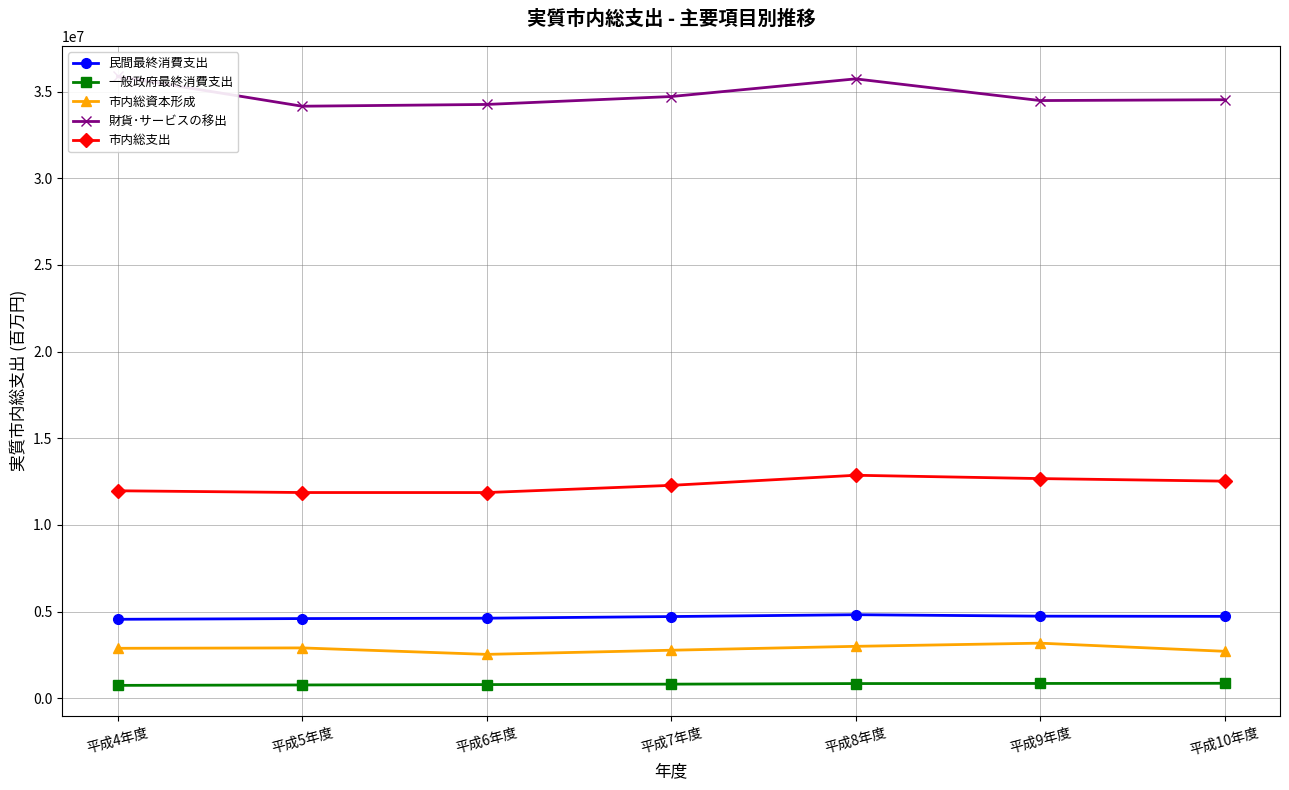

What are all the series names shown in the legend?

民間最終消費支出, 一般政府最終消費支出, 市内総資本形成, 財貨･サービスの移出, 市内総支出